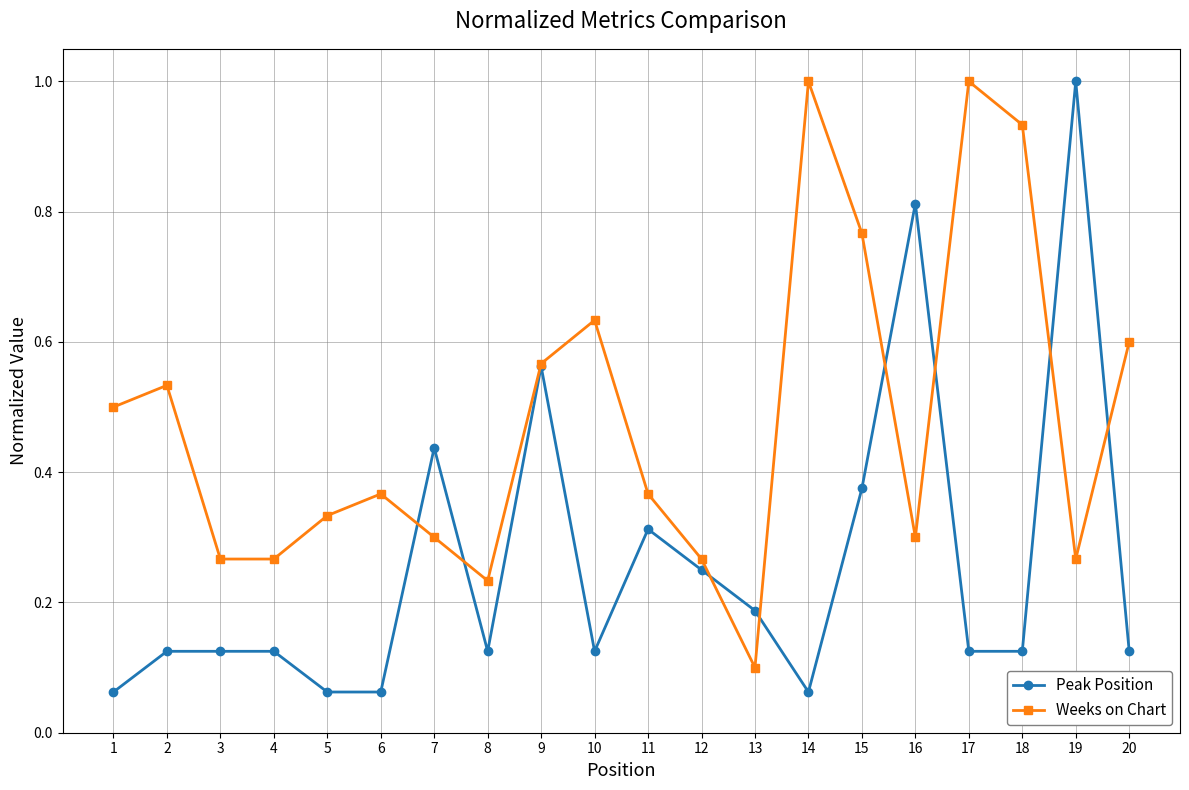

Rank the series by their average value, from lowest to highest.

Peak Position, Weeks on Chart